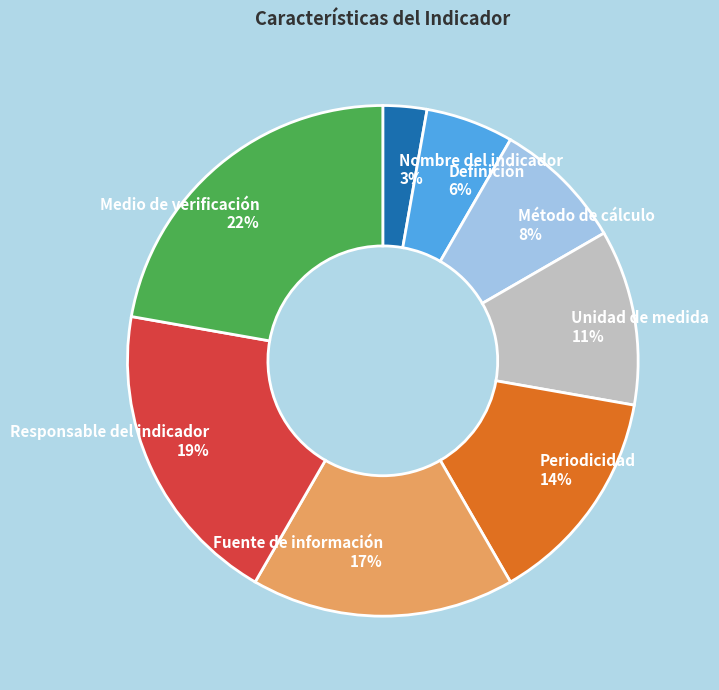

Rank the categories by value from lowest to highest.

Nombre del indicador, Definición, Método de cálculo, Unidad de medida, Periodicidad, Fuente de información, Responsable del indicador, Medio de verificación